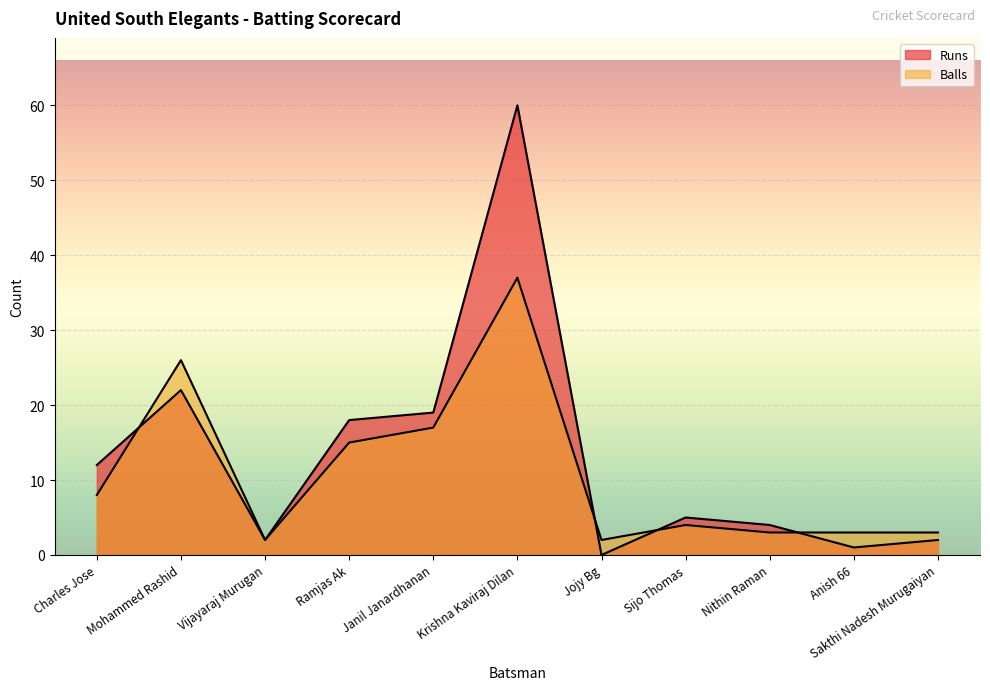

Where does the Runs series first go above 5?

Charles Jose